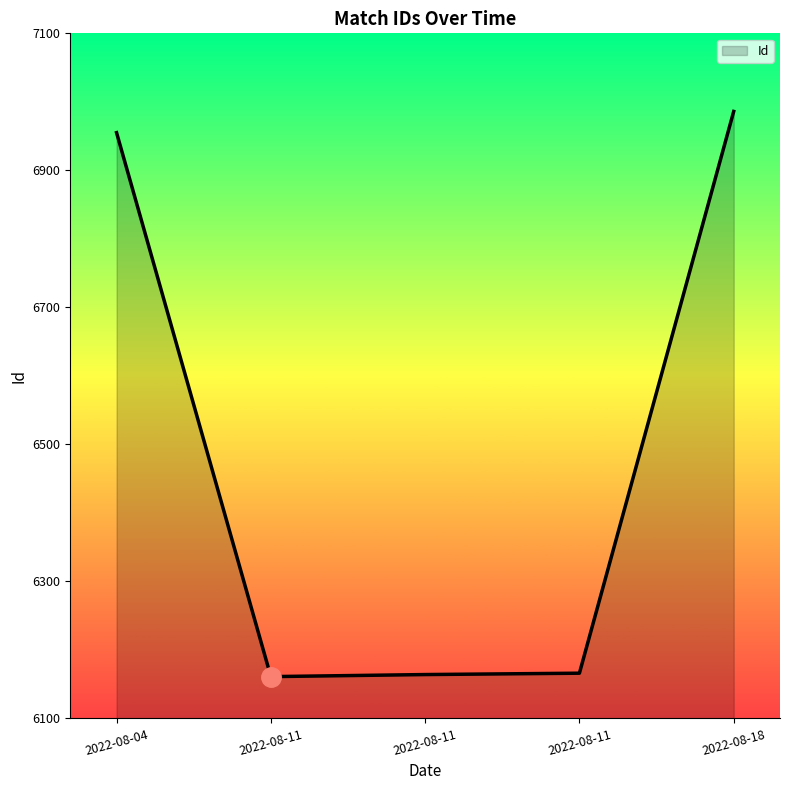

Rank the categories by value from lowest to highest.

2022-08-11, 2022-08-11, 2022-08-11, 2022-08-04, 2022-08-18